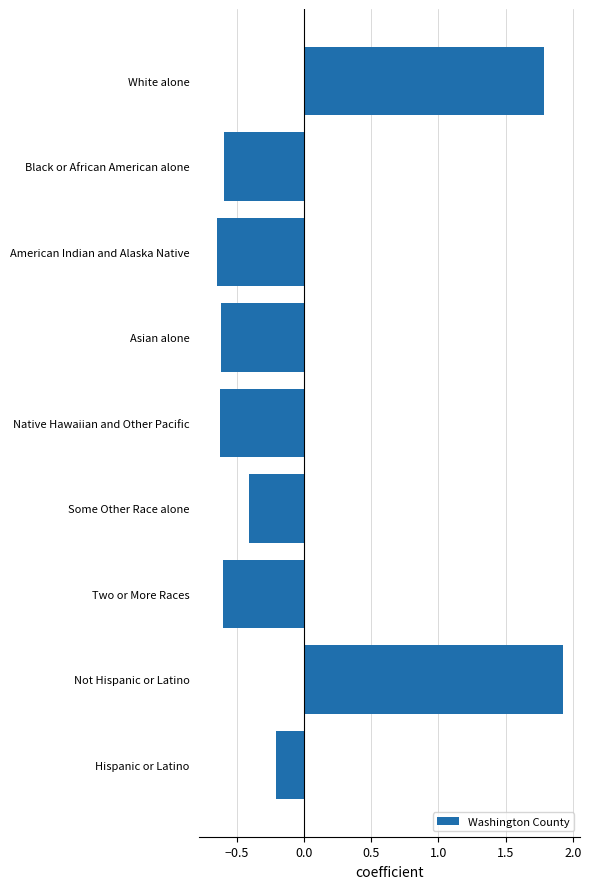

True or false: the data shows 1.9 at Not Hispanic or Latino.

True